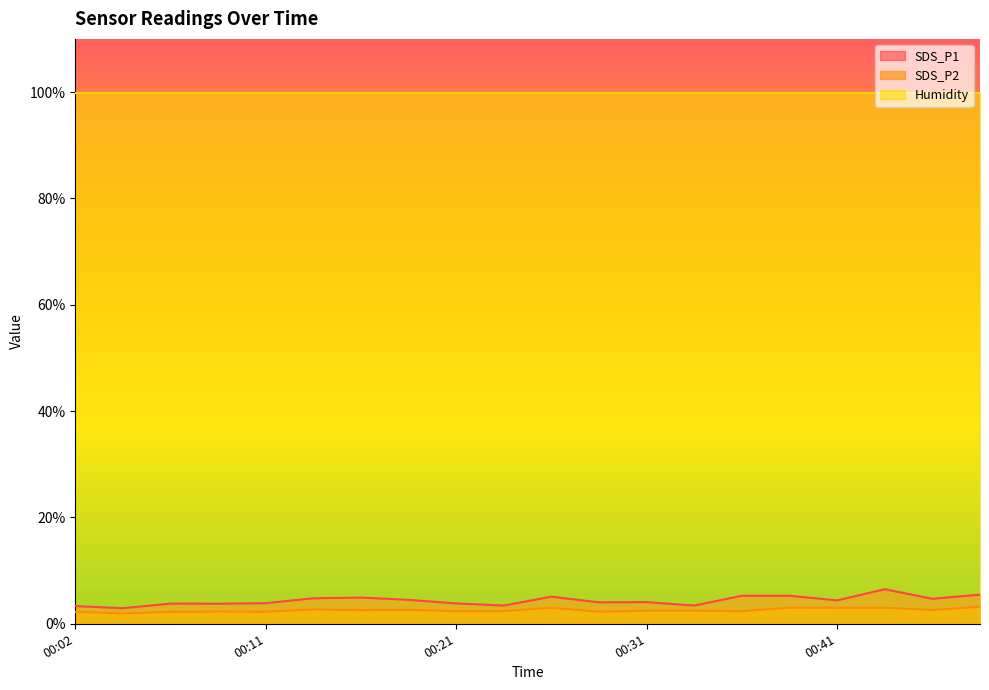

True or false: SDS_P2 and SDS_P1 intersect in this chart.

False